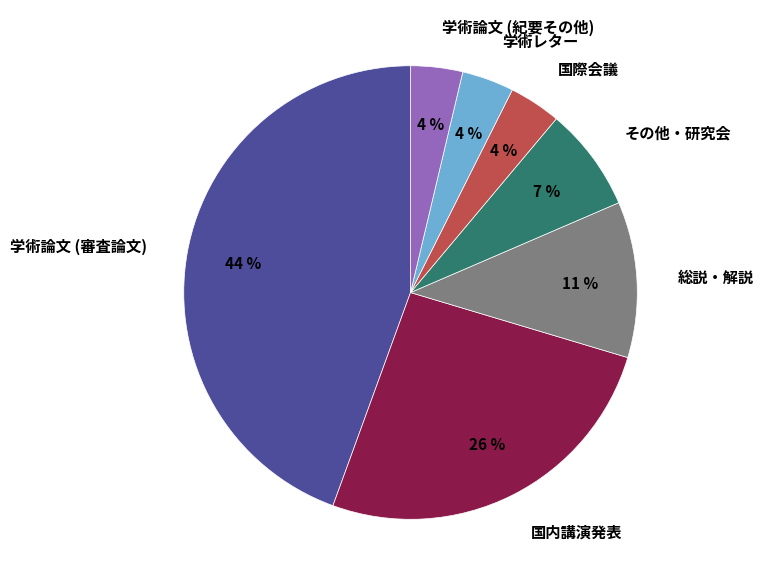

To the nearest percent, what is the difference between the その他・研究会 and 国内講演発表 slice percentages?

19%